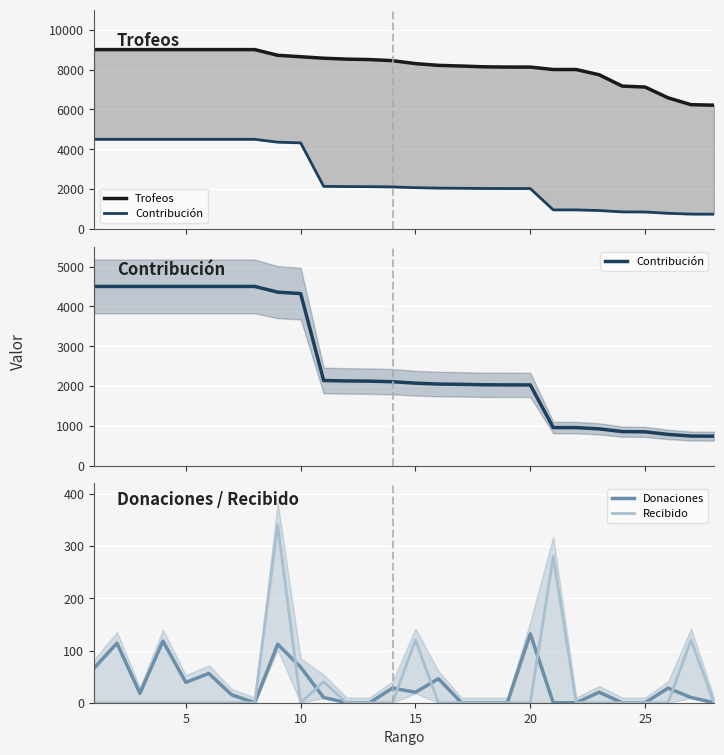

True or false: Recibido has a value of 120 at 15.

True